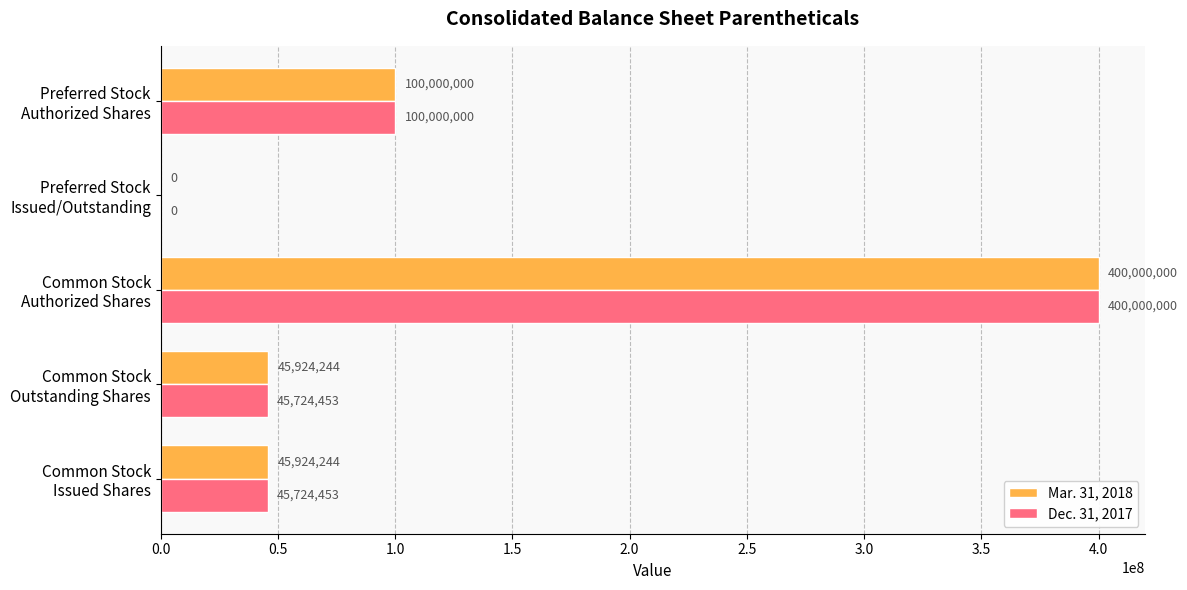

What is the average value of the Mar. 31, 2018 series?

118369698